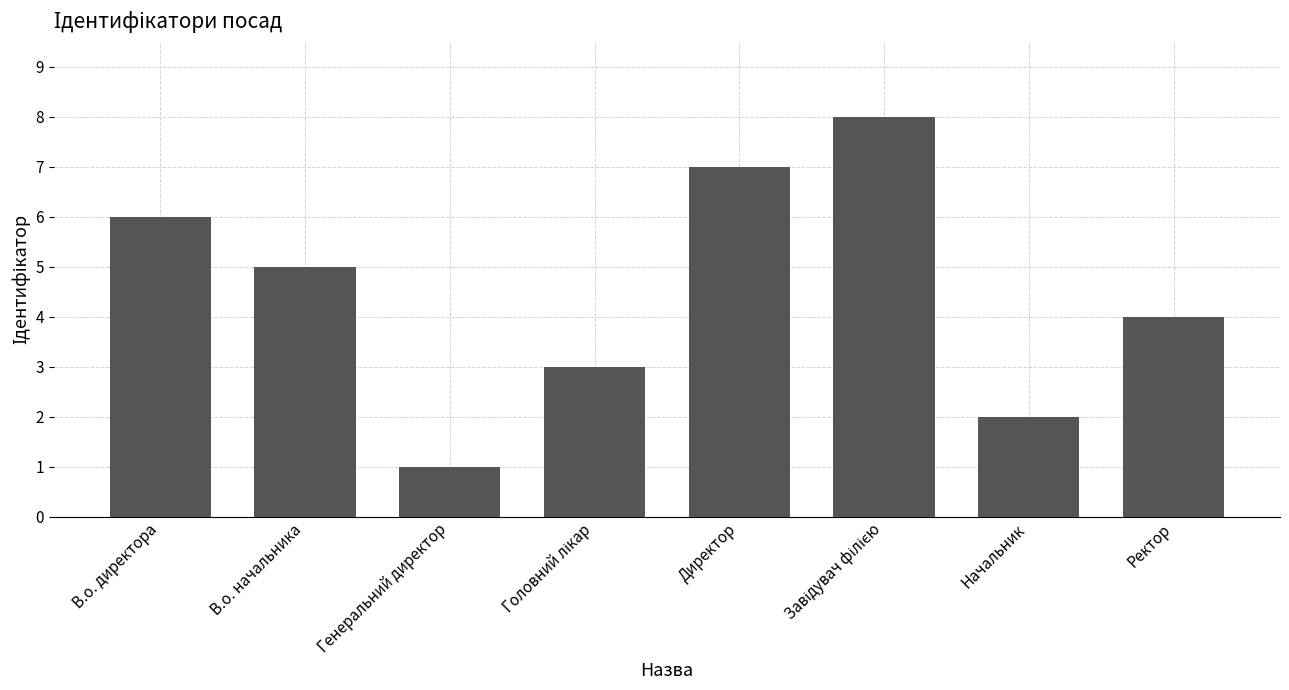

Reading left to right, extract all data points from this chart.

6	5	1	3	7	8	2	4